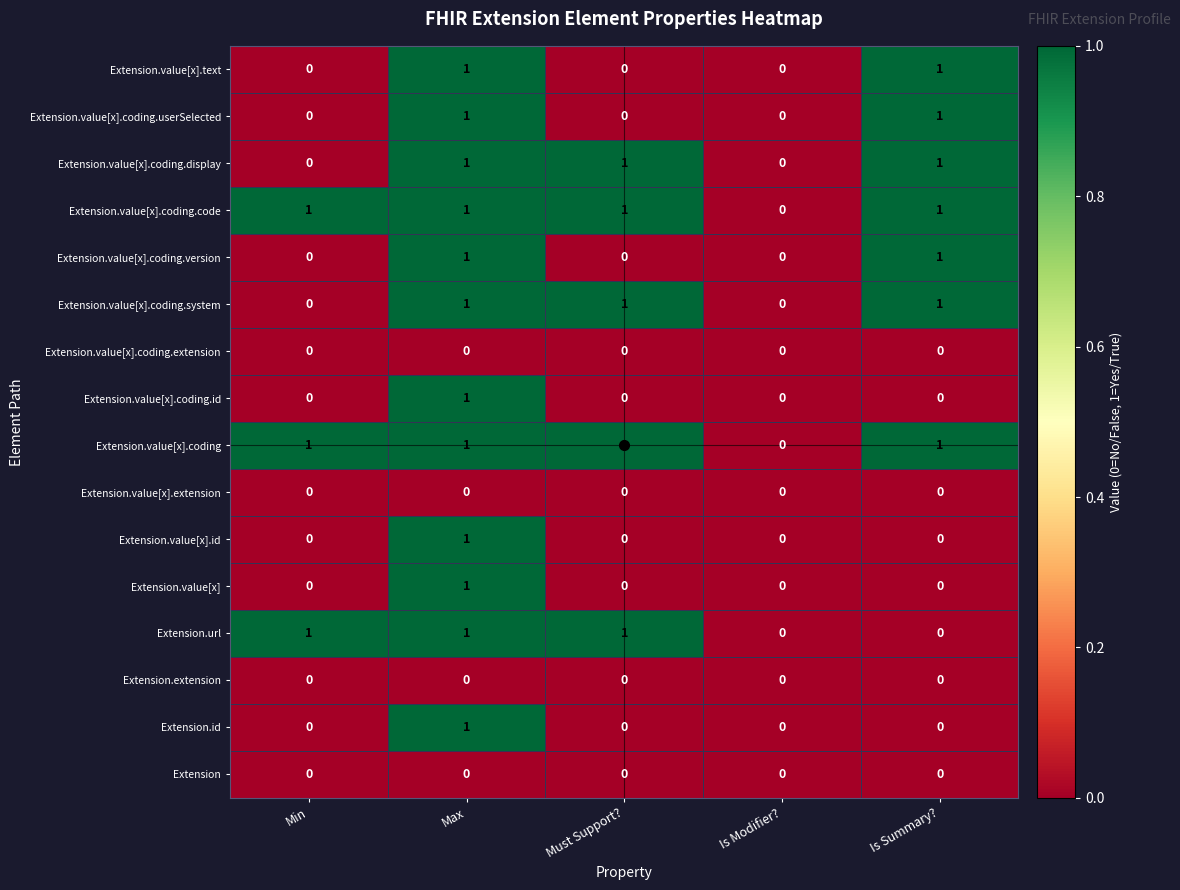

At which label is Extension.value[x].coding.code closest to 0?

Is Modifier?